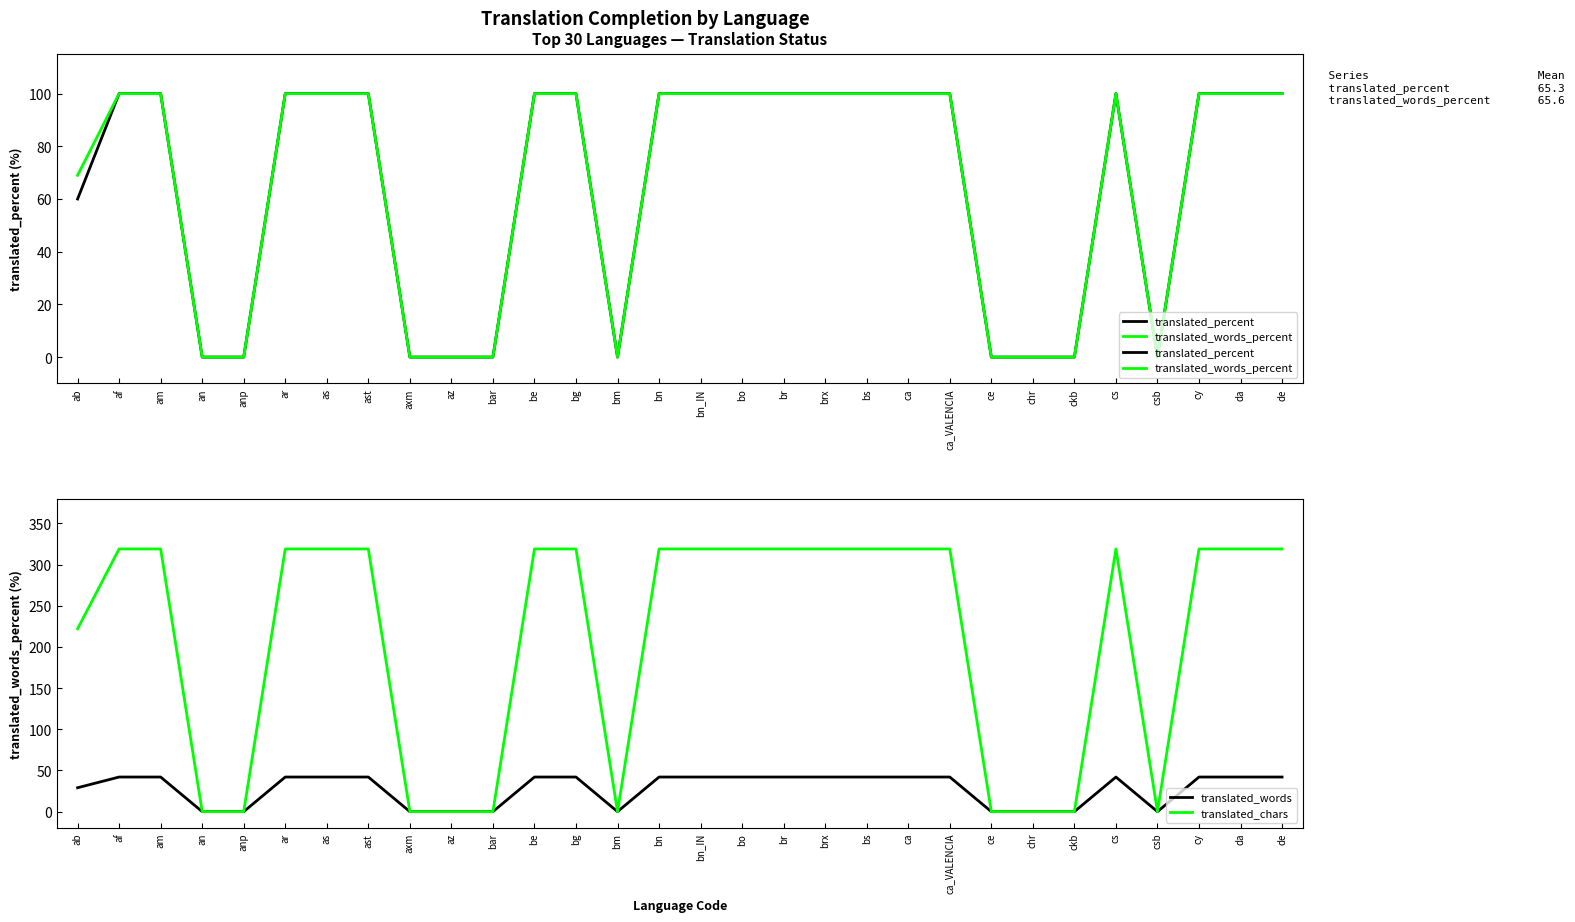

Reading left to right, what are all the values shown in this chart?

translated_percent: ab=60	af=100	am=100	an=0	anp=0	ar=100	as=100	ast=100	axm=0	az=0	bar=0	be=100	bg=100	bm=0	bn=100	bn_IN=100	bo=100	br=100	brx=100	bs=100	ca=100	ca_VALENCIA=100	ce=0	chr=0	ckb=0	cs=100	csb=0	cy=100	da=100	de=100
translated_words_percent: ab=69	af=100	am=100	an=0	anp=0	ar=100	as=100	ast=100	axm=0	az=0	bar=0	be=100	bg=100	bm=0	bn=100	bn_IN=100	bo=100	br=100	brx=100	bs=100	ca=100	ca_VALENCIA=100	ce=0	chr=0	ckb=0	cs=100	csb=0	cy=100	da=100	de=100
translated_words: ab=29	af=42	am=42	an=0	anp=0	ar=42	as=42	ast=42	axm=0	az=0	bar=0	be=42	bg=42	bm=0	bn=42	bn_IN=42	bo=42	br=42	brx=42	bs=42	ca=42	ca_VALENCIA=42	ce=0	chr=0	ckb=0	cs=42	csb=0	cy=42	da=42	de=42
translated_chars: ab=222	af=319	am=319	an=0	anp=0	ar=319	as=319	ast=319	axm=0	az=0	bar=0	be=319	bg=319	bm=0	bn=319	bn_IN=319	bo=319	br=319	brx=319	bs=319	ca=319	ca_VALENCIA=319	ce=0	chr=0	ckb=0	cs=319	csb=0	cy=319	da=319	de=319